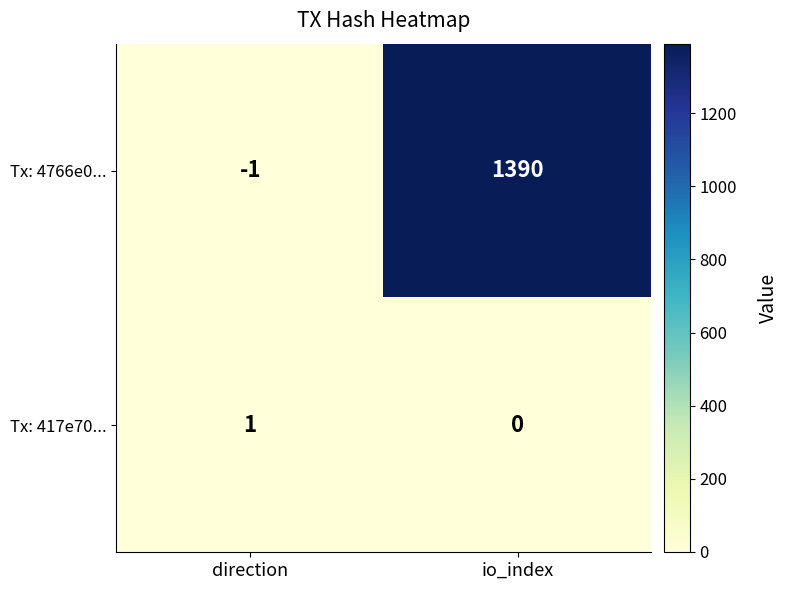

How many series are shown in this chart?

2